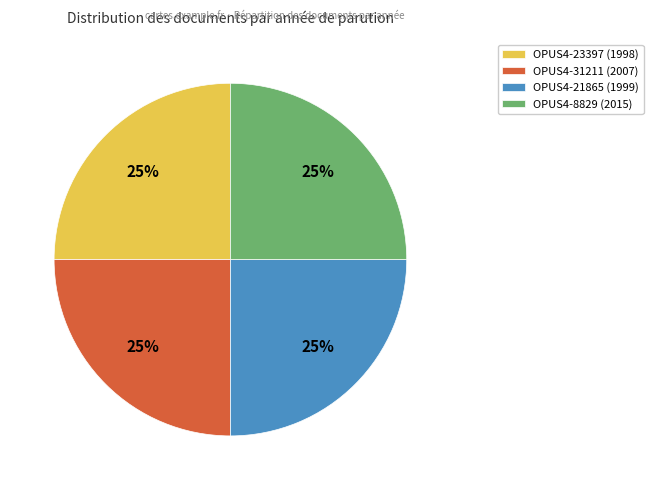

How many segments does this pie chart have?

4